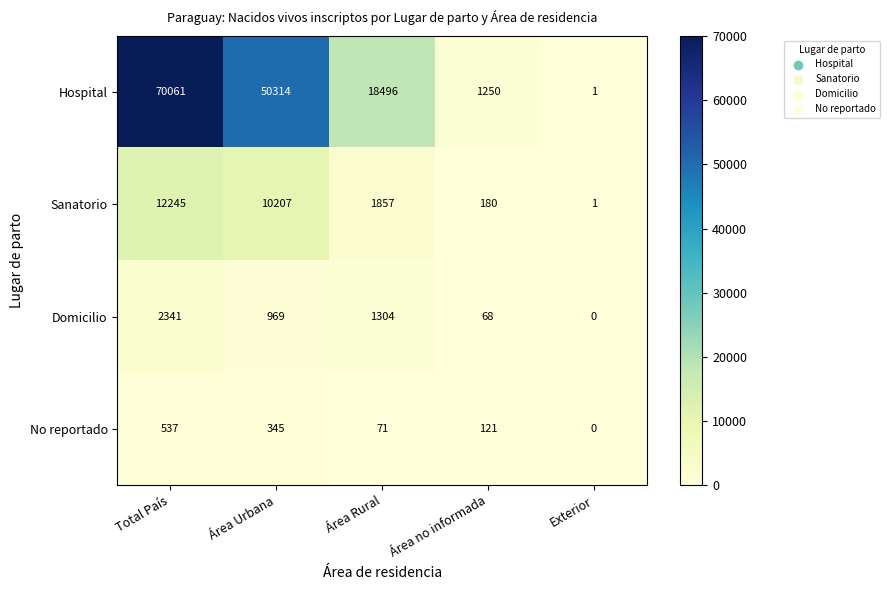

Reading right to left, transcribe all the data shown in this chart.

Hospital: Exterior=1	Área no informada=1250	Área Rural=18496	Área Urbana=50314	Total País=70061
Sanatorio: Exterior=1	Área no informada=180	Área Rural=1857	Área Urbana=10207	Total País=12245
Domicilio: Exterior=0	Área no informada=68	Área Rural=1304	Área Urbana=969	Total País=2341
No reportado: Exterior=0	Área no informada=121	Área Rural=71	Área Urbana=345	Total País=537